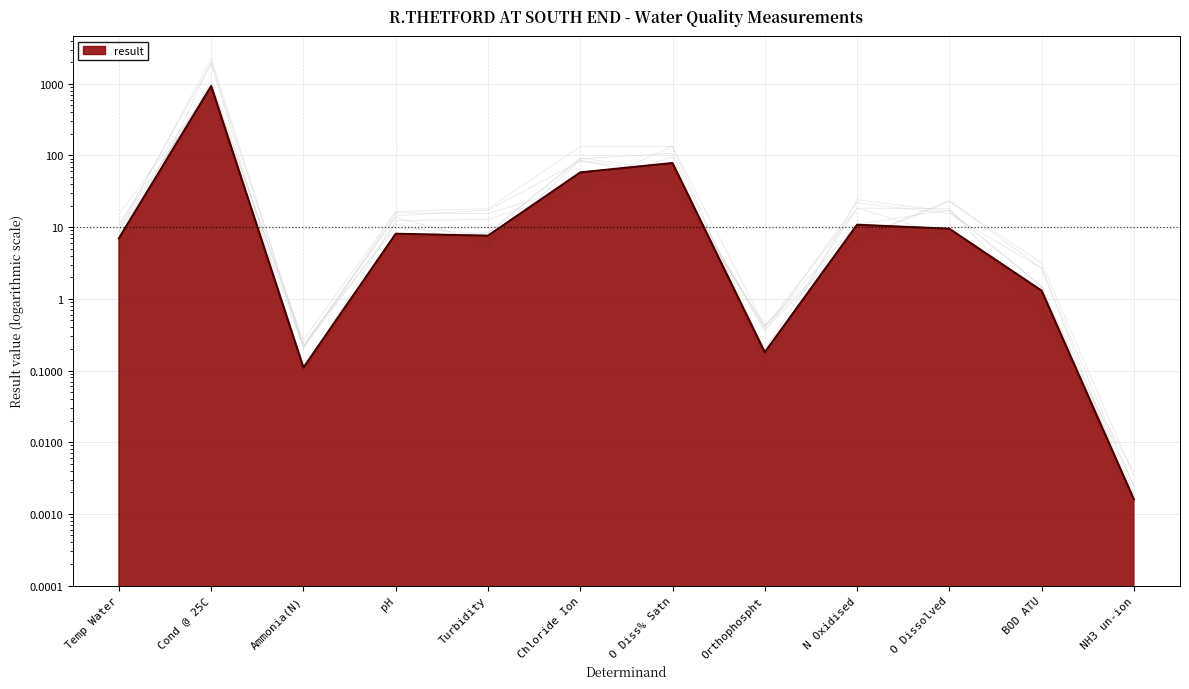

True or false: the data has more than 1 interior local peaks.

True